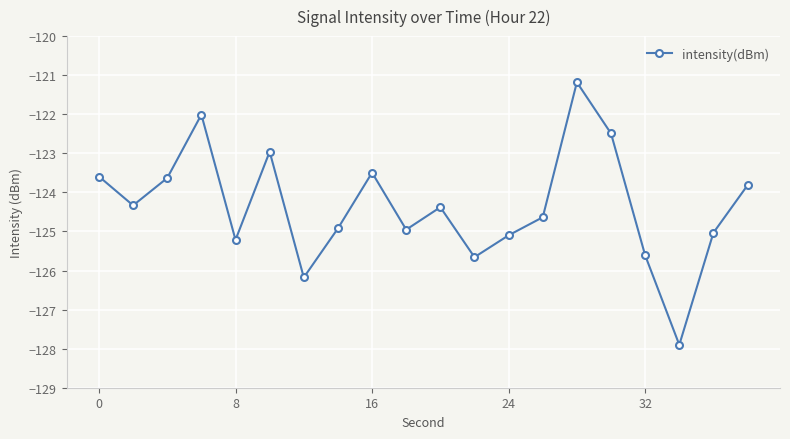

True or false: there are more than 1 points higher than both neighbors.

True